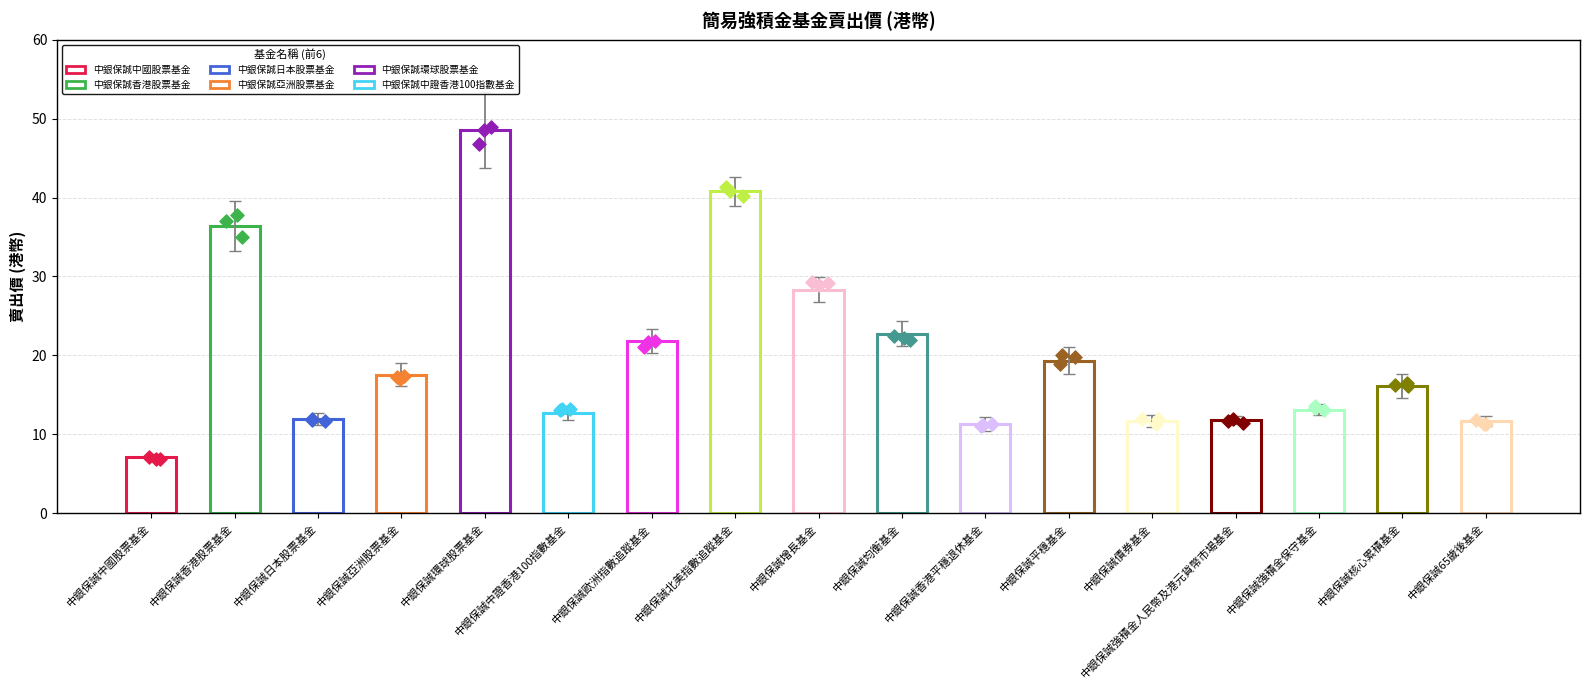

What is the change in value from 中銀保誠歐洲指數追蹤基金 to 中銀保誠增長基金?

+6.5